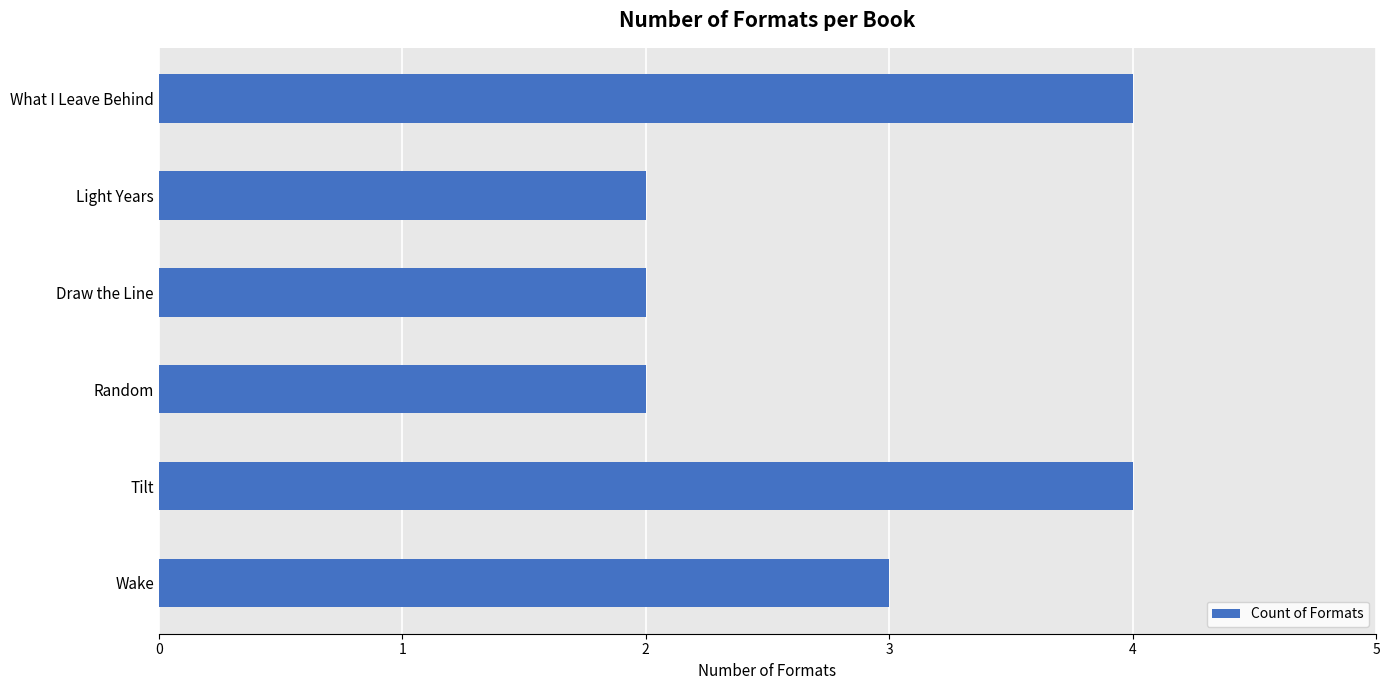

Approximately how many times larger is the value at Random compared to Wake?

0.7